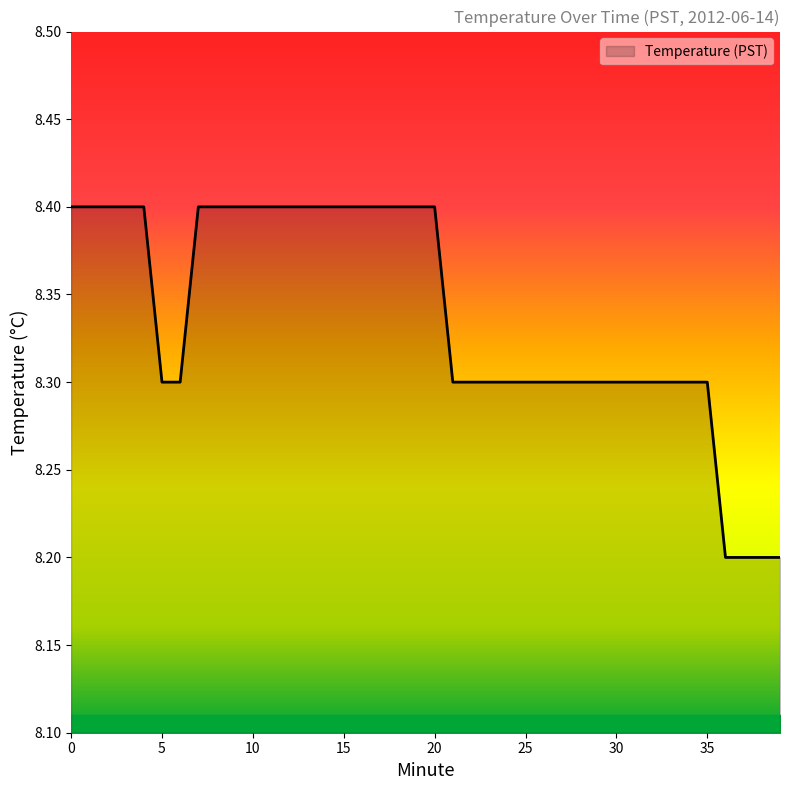

What is the smallest value displayed?

8.2